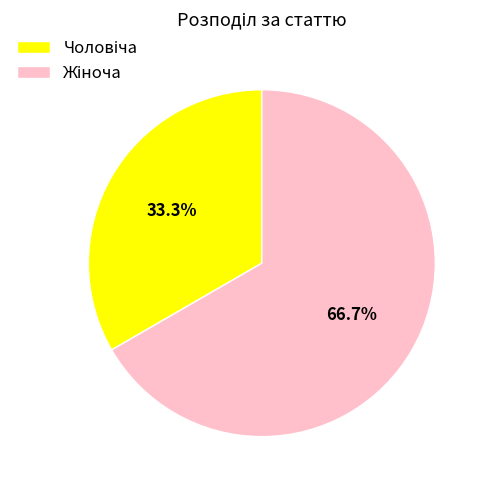

Does any single category account for the majority?

Yes